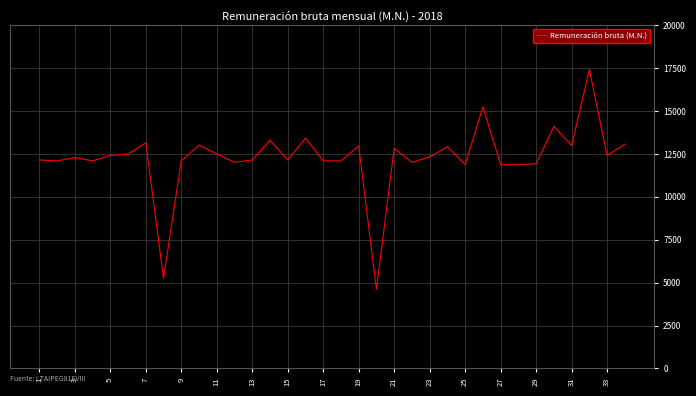

What is the difference between the maximum and minimum values?

12797.3